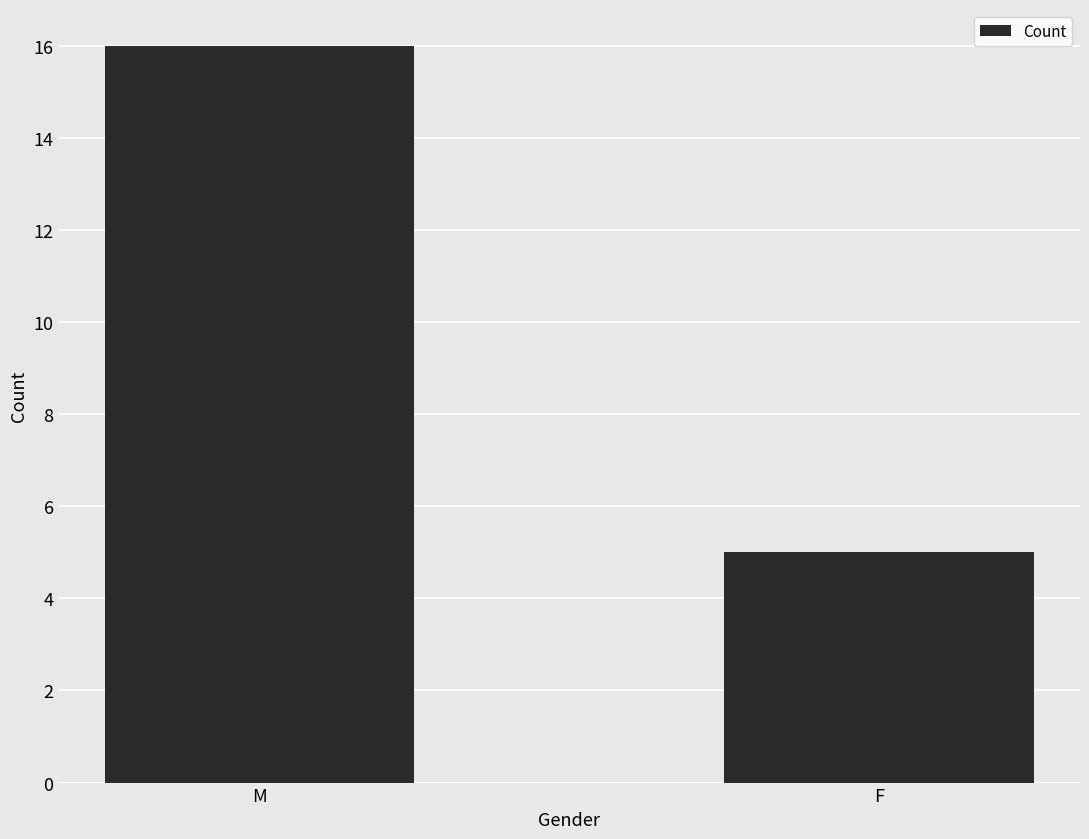

Reading right to left, transcribe all the data shown in this chart.

F=5	M=16